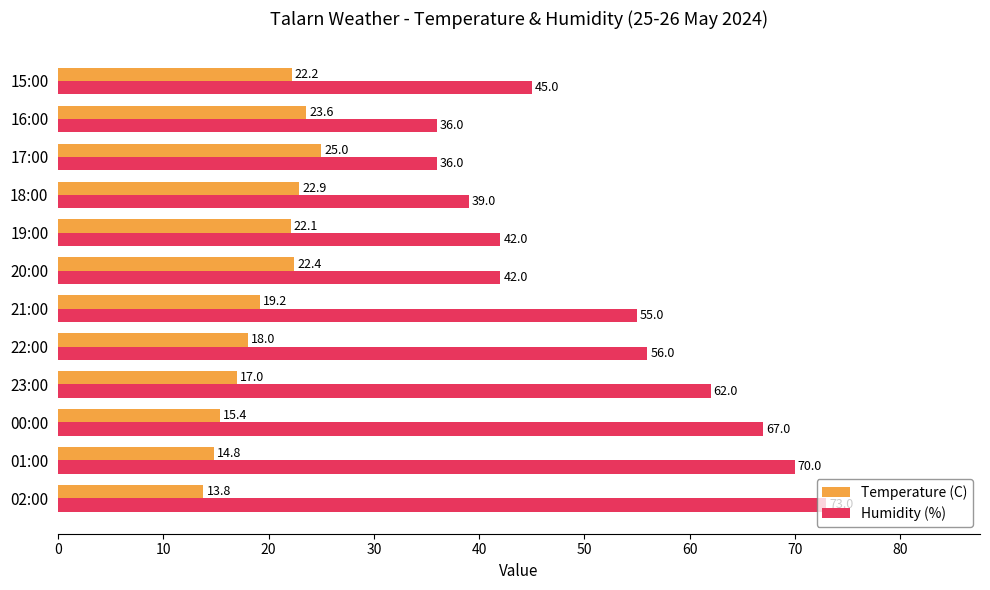

How many data points does each series have?

12